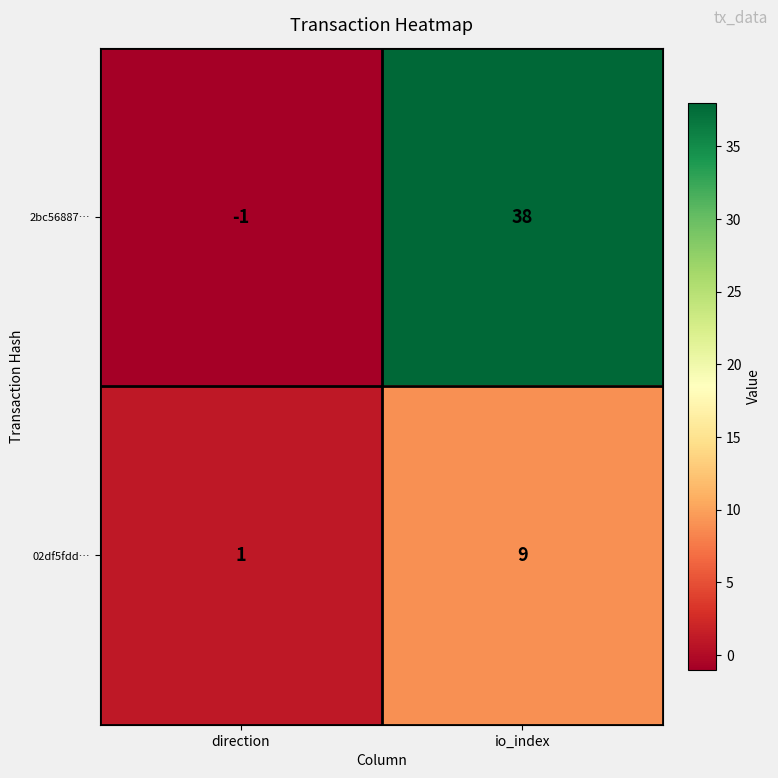

Which category has the highest value in the 2bc56887… series?

io_index